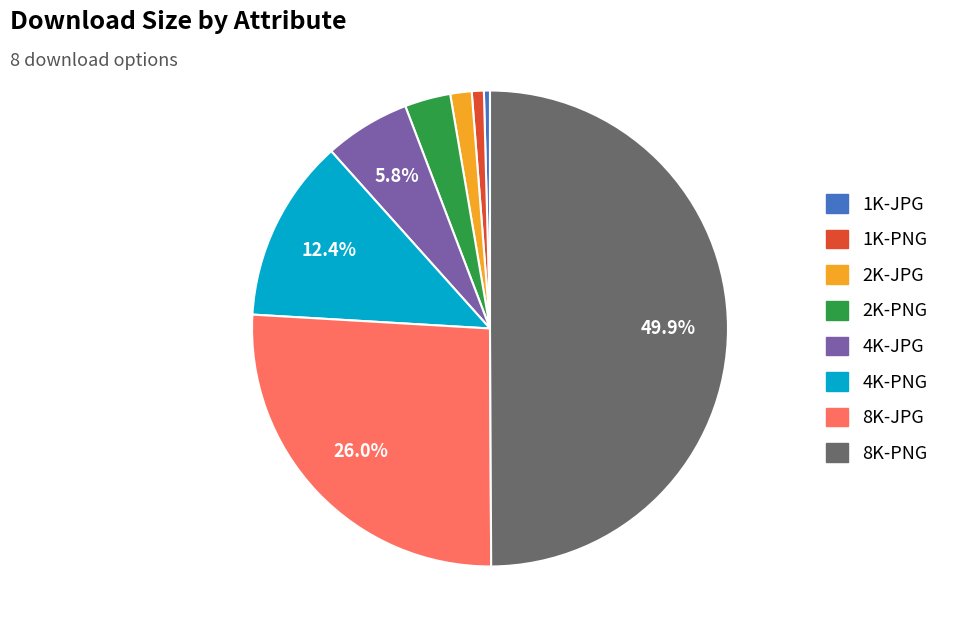

Approximately how many times larger is the value at 2K-JPG compared to 8K-JPG?

0.1